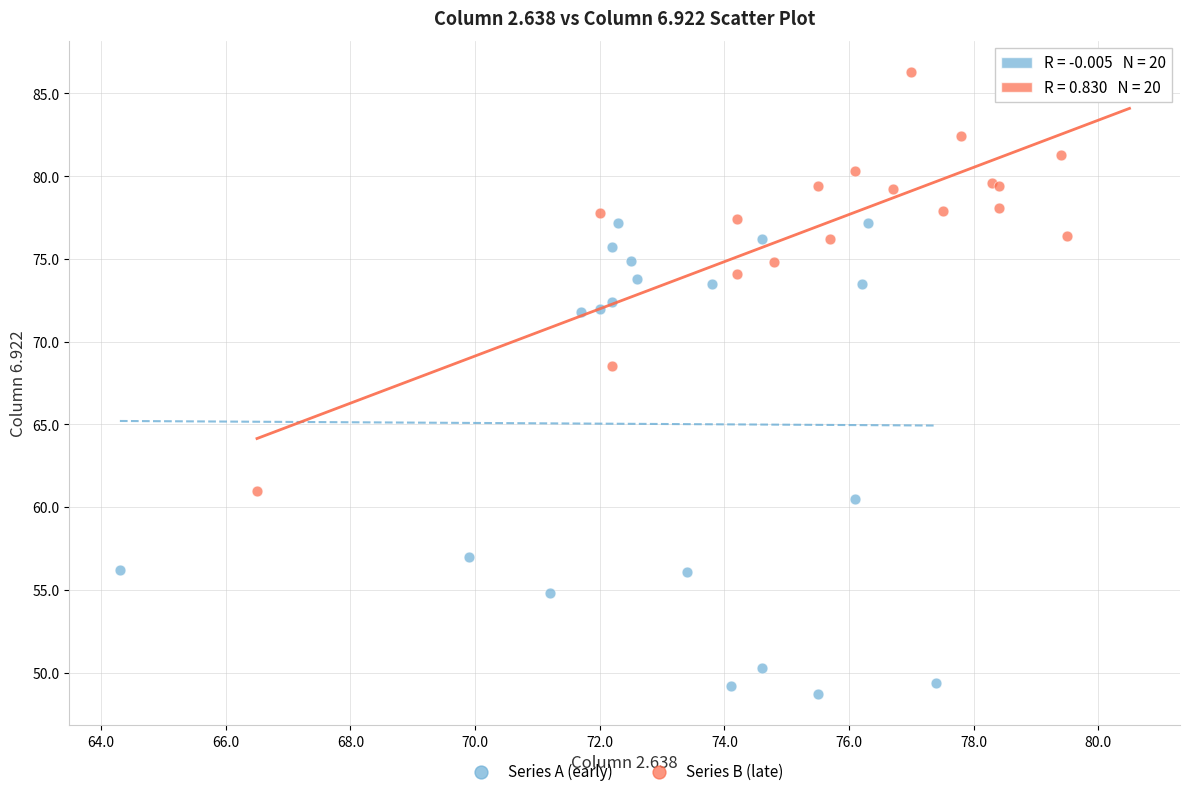

Which series reaches the minimum Y coordinate?

Series A (early)